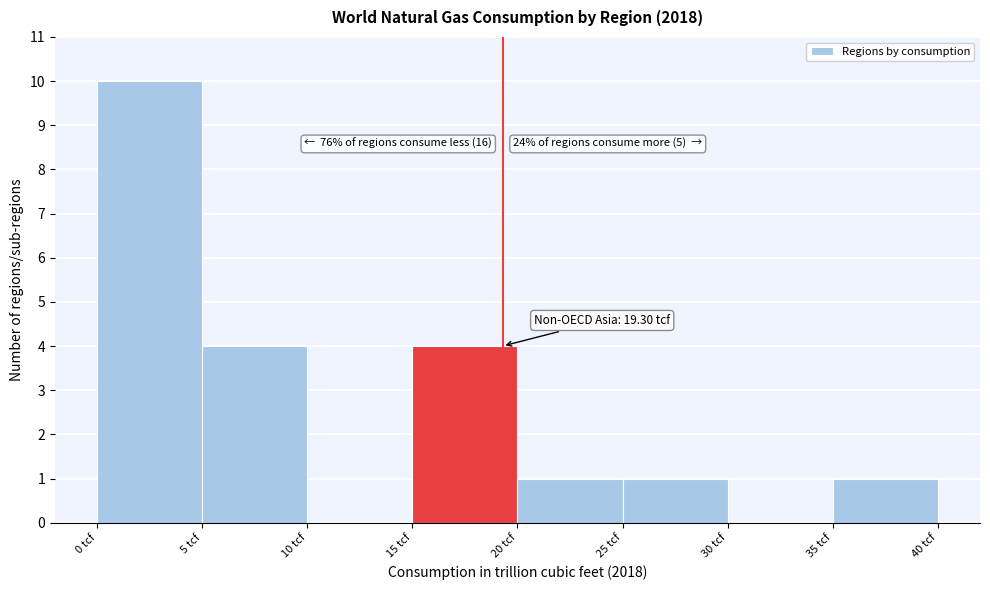

Over which range of the x-axis is the bar tallest?

0 to 5